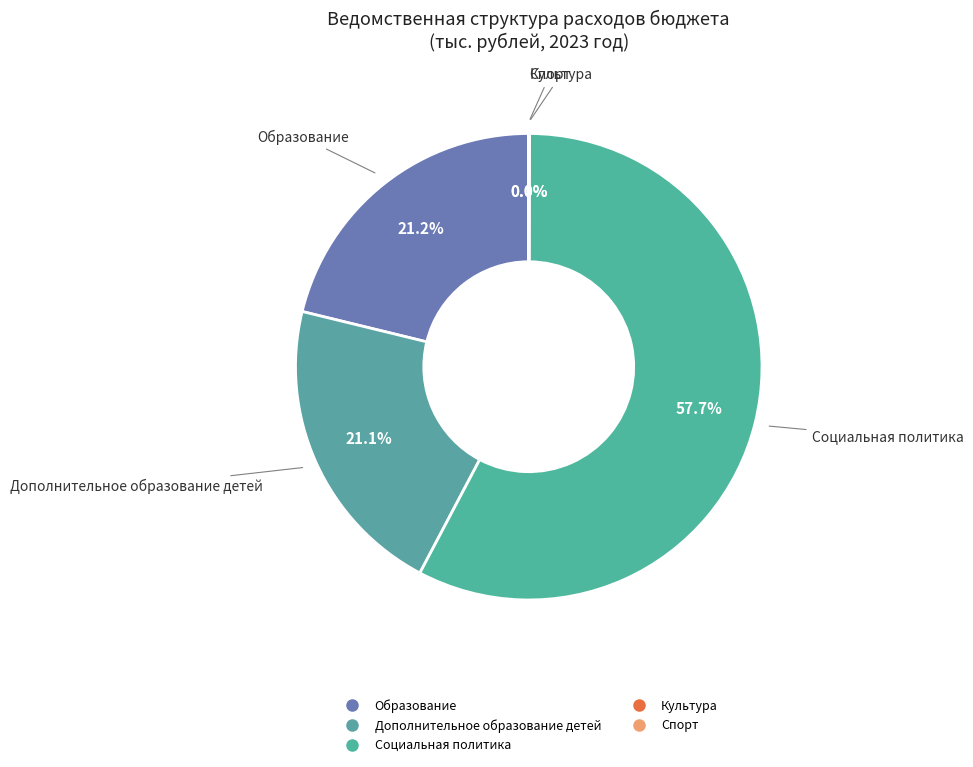

Which category has the smallest portion of the pie?

Культура и спорт